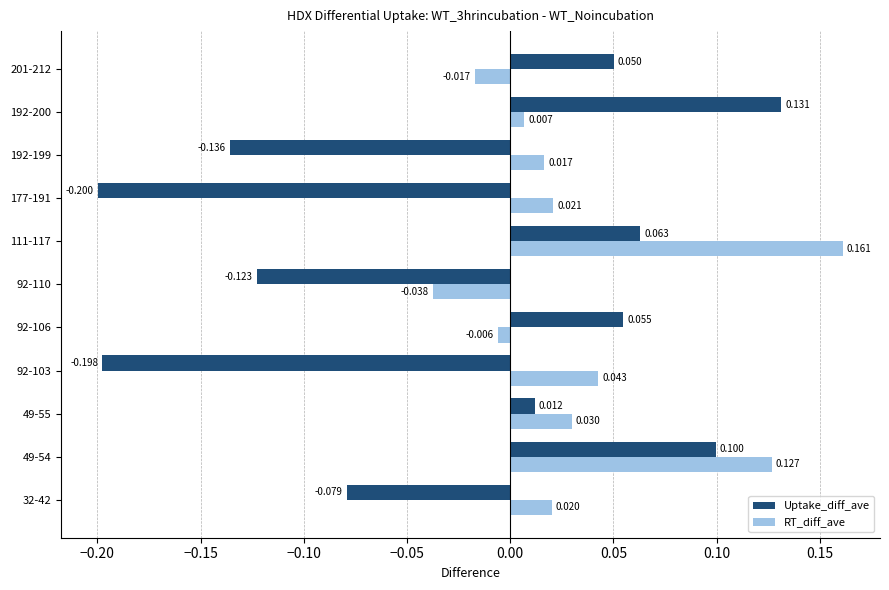

Is the value of Uptake_diff_ave at 92-110 greater than the value of RT_diff_ave at 192-199?

No